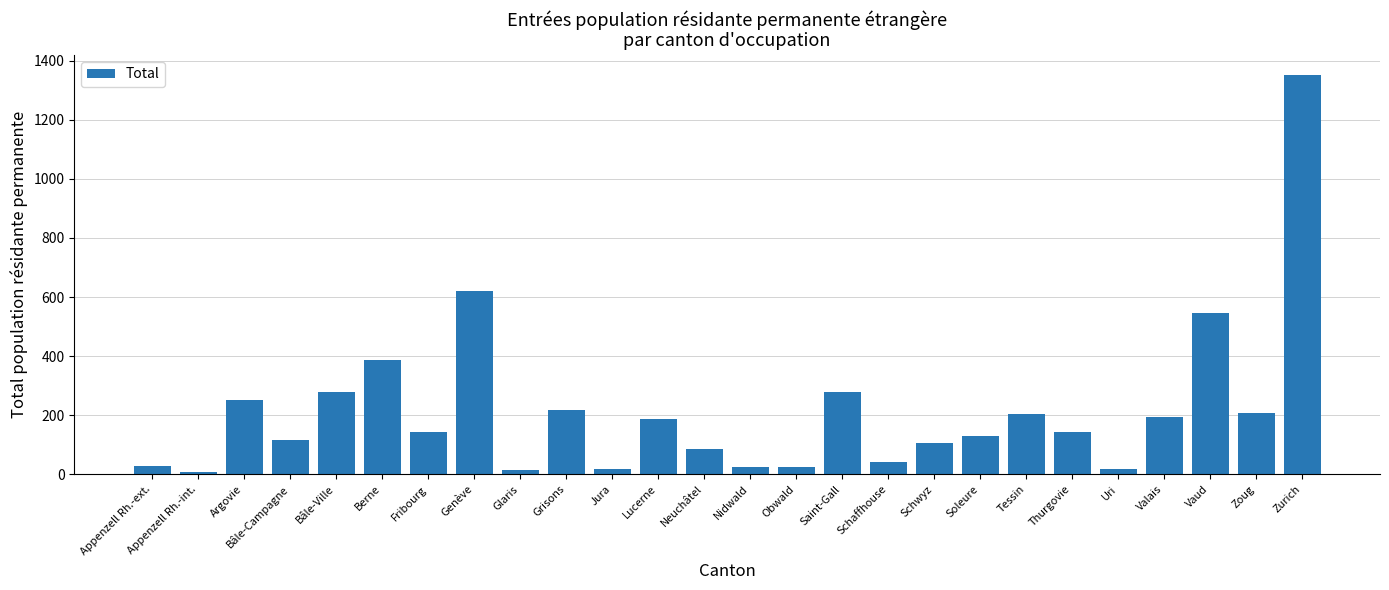

Approximately how many times larger is the value at Glaris compared to Zoug?

0.1